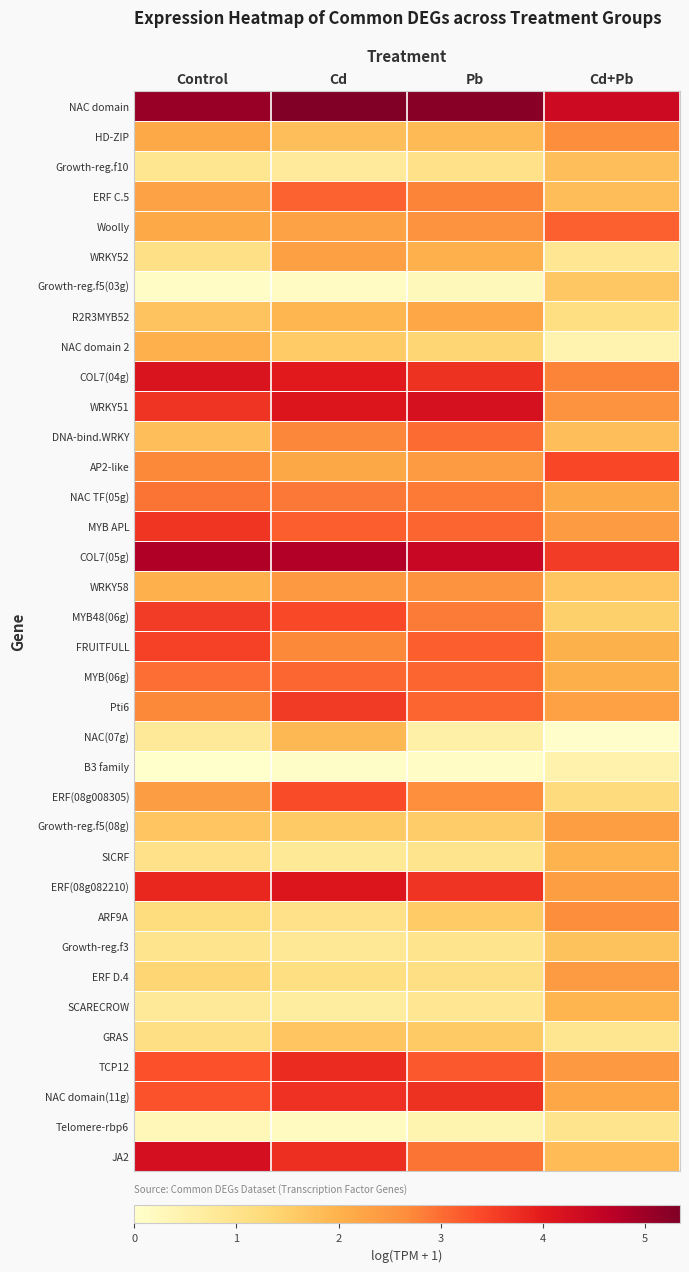

Rank the series by their maximum value, from highest to lowest.

NAC domain, COL7(05g), JA2, WRKY51, COL7(04g), ERF(08g082210), TCP12, NAC domain(11g), MYB APL, Pti6, MYB48(06g), FRUITFULL, AP2-like, ERF(08g008305), Woolly, ERF C.5, MYB(06g), DNA-bind.WRKY, NAC TF(05g), HD-ZIP, ARF9A, WRKY58, ERF D.4, Growth-reg.f5(08g), WRKY52, R2R3MYB52, NAC domain 2, SlCRF, SCARECROW, NAC(07g), Growth-reg.f10, Growth-reg.f3, GRAS, Growth-reg.f5(03g), Telomere-rbp6, B3 family